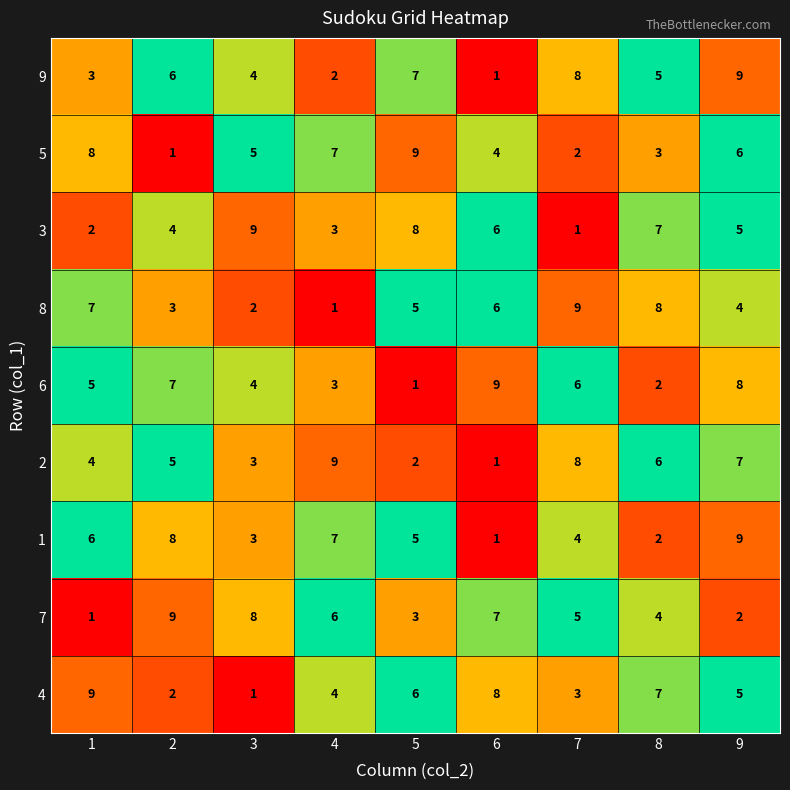

The value of 9 at 1 is 3. True or false?

True